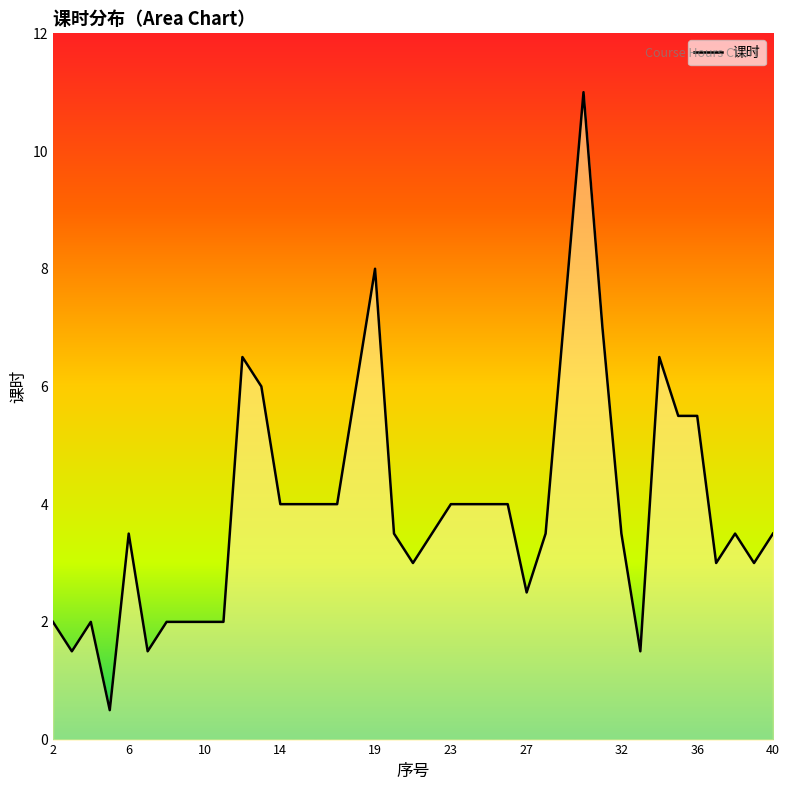

Does the chart have visible grid lines?

No